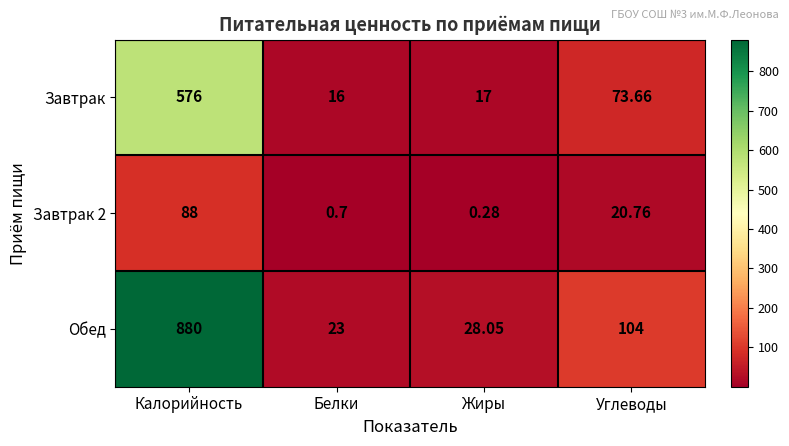

Rank the series at Белки from lowest to highest value.

Завтрак 2, Завтрак, Обед